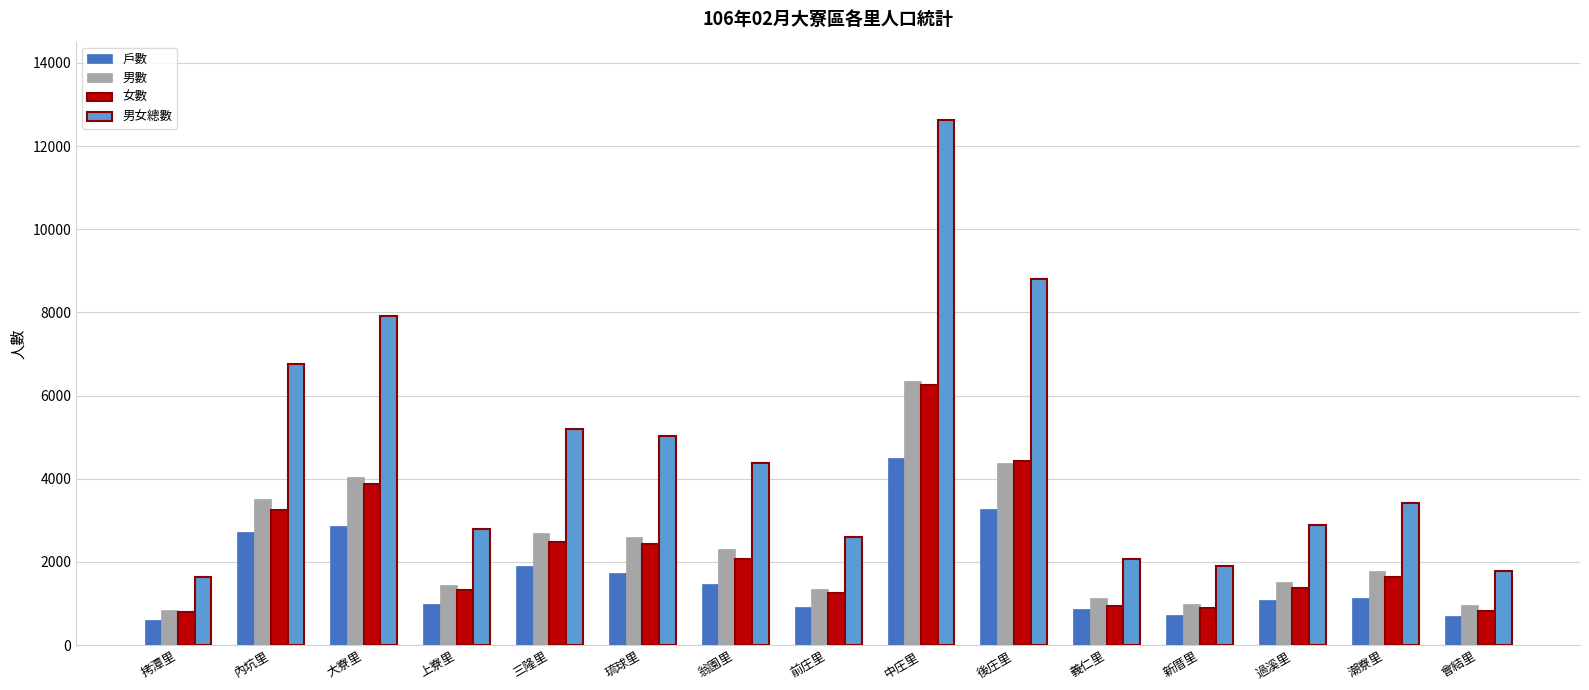

Which series has the largest total across all categories?

男女總數